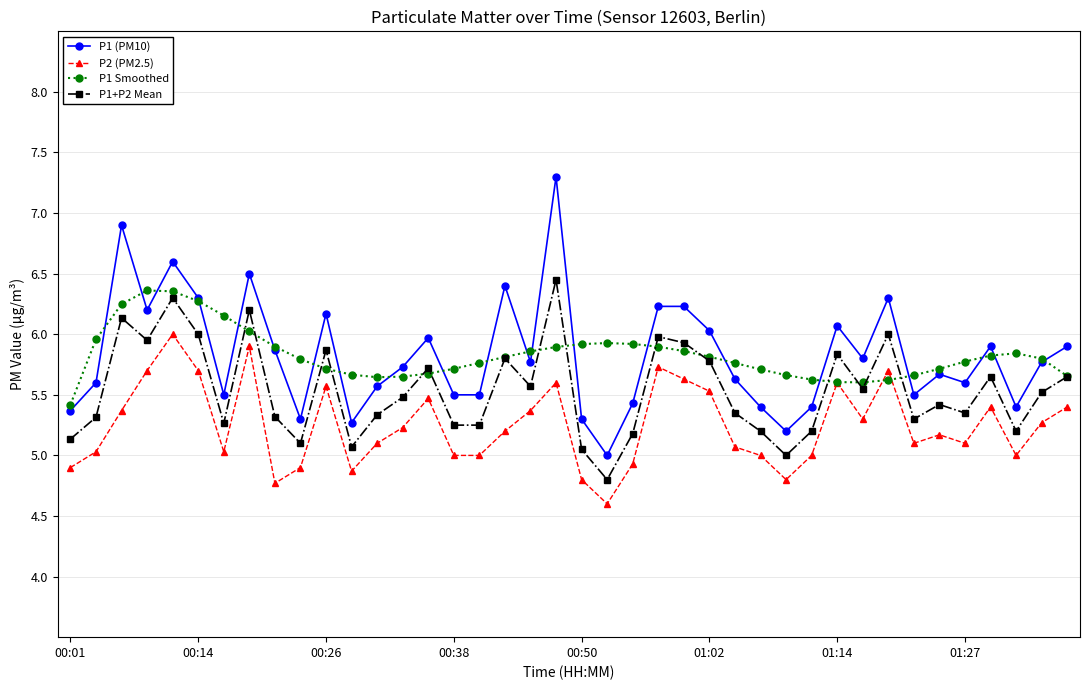

Count the number of categories in the chart.

40